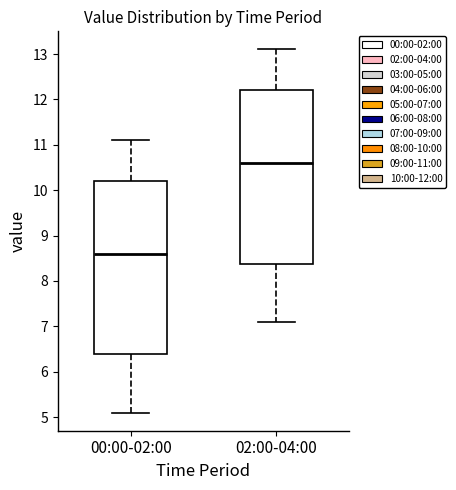

Reading left to right, read every box against the y-axis: the position of its median line, the range the box covers, and the ends of its whiskers. The values are not printed on the chart, so give them approximately, as read against the axis.

00:00-02:00: median 8.6, box 6.4 to 10.2, whiskers 5.1 to 11.1
02:00-04:00: median 10.6, box 8.4 to 12.2, whiskers 7.1 to 13.1